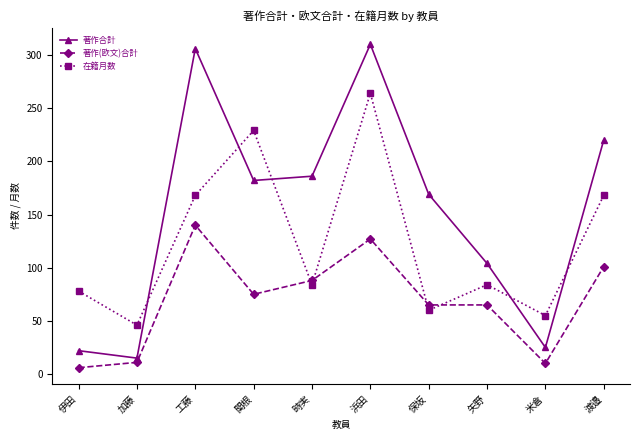

Which series has the widest spread of values?

著作合計